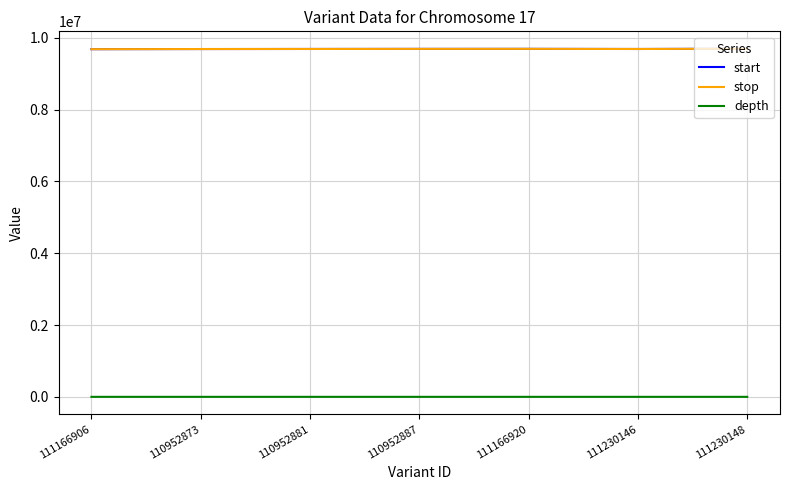

The start series shows 9680841 at 111166906. True or false?

True